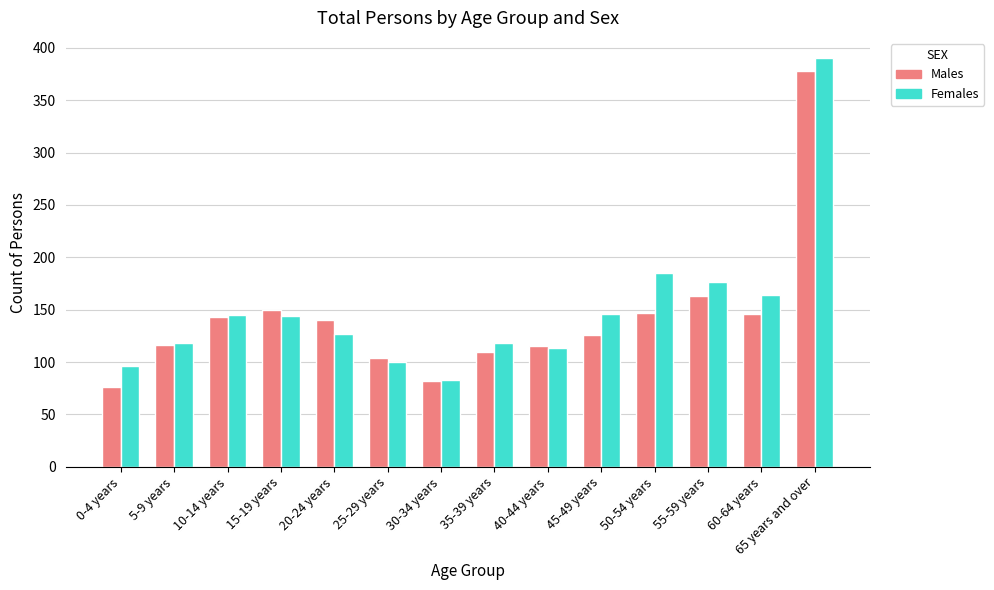

The Females series shows 322 at 50-54 years. True or false?

False